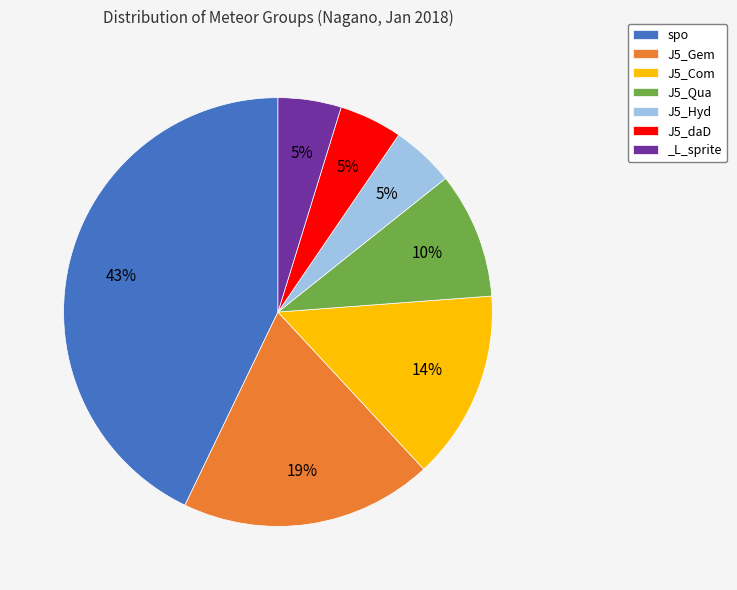

Approximately how many times larger is the value at _L_sprite compared to J5_daD?

1.0